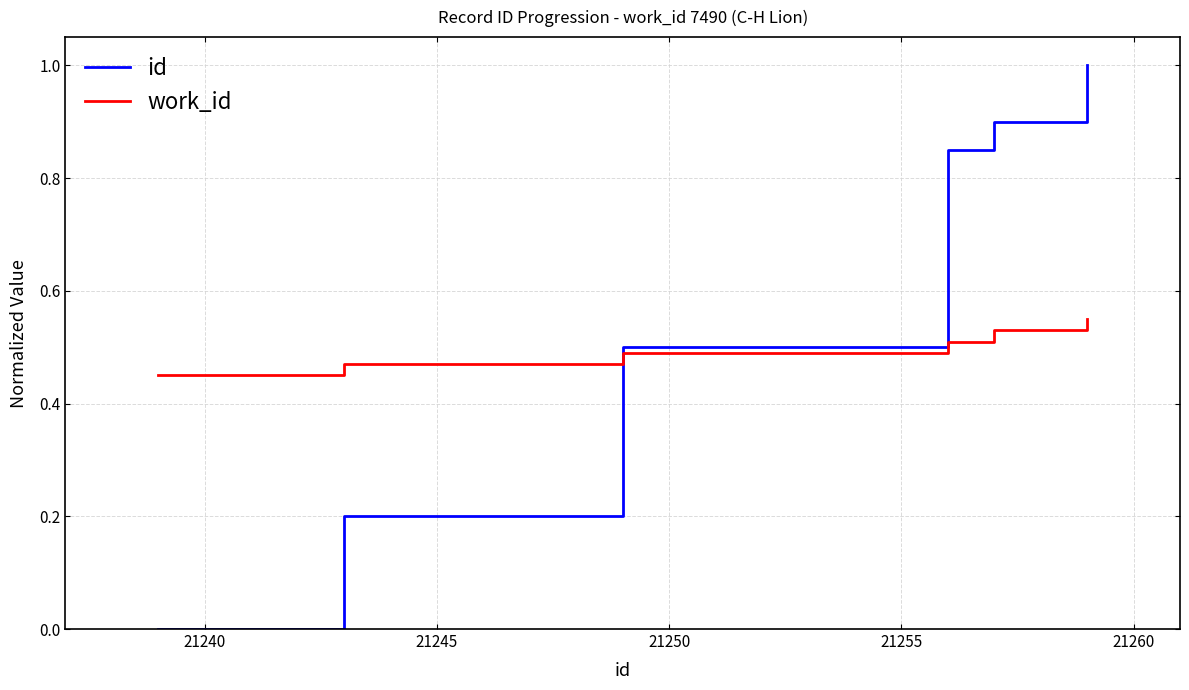

At how many categories does at least one series exceed 0?

6